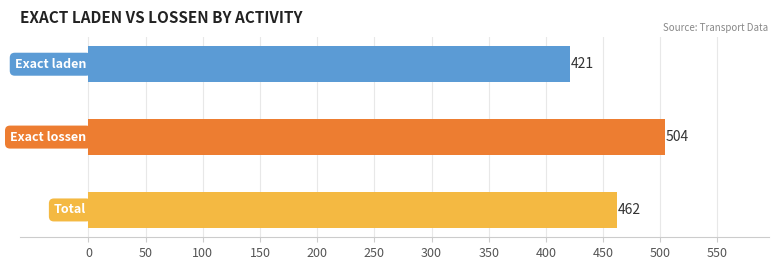

Count the number of categories in the chart.

3